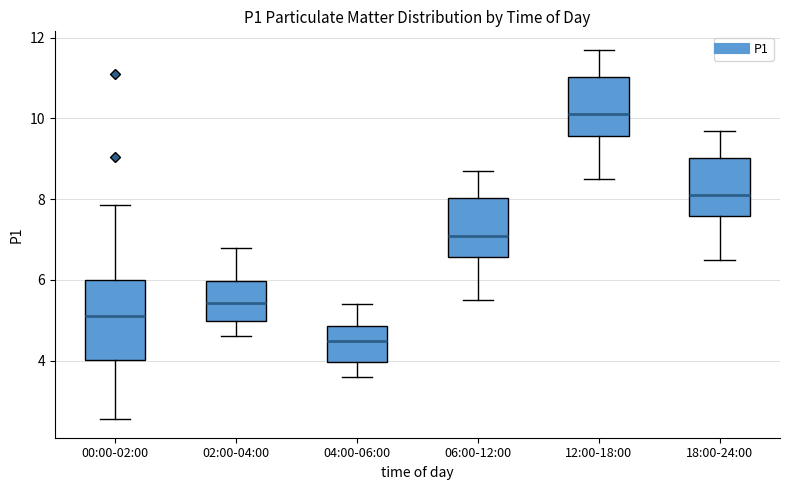

Which box is the tallest, from its lower edge to its upper edge?

00:00-02:00